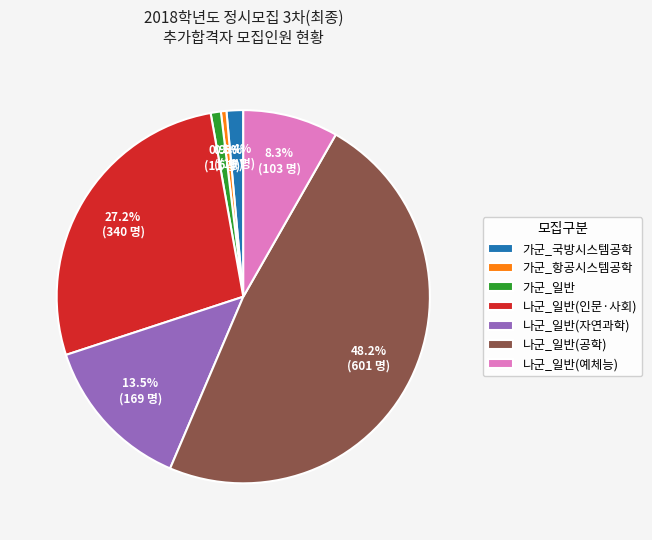

Combined, what portion of the pie is 가군_항공시스템공학 and 나군_일반(인문·사회)?

27.7%